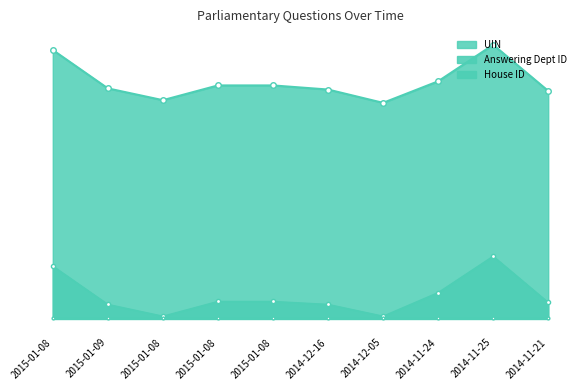

Which has a higher value, 2014-11-21 or 2015-01-08?

2015-01-08